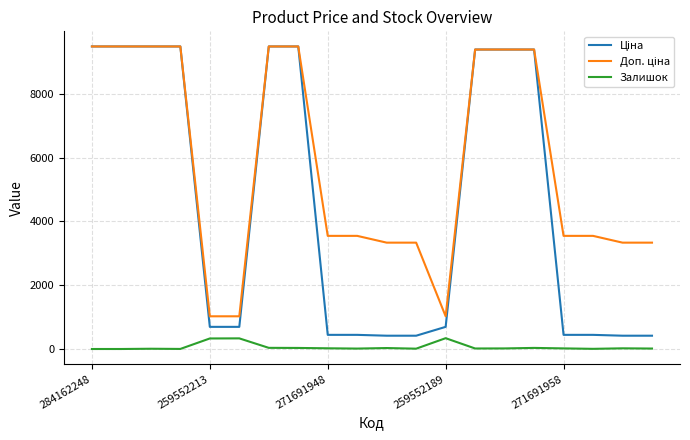

What is the difference between the maximum and second lowest values in the Залишок series?

339.0